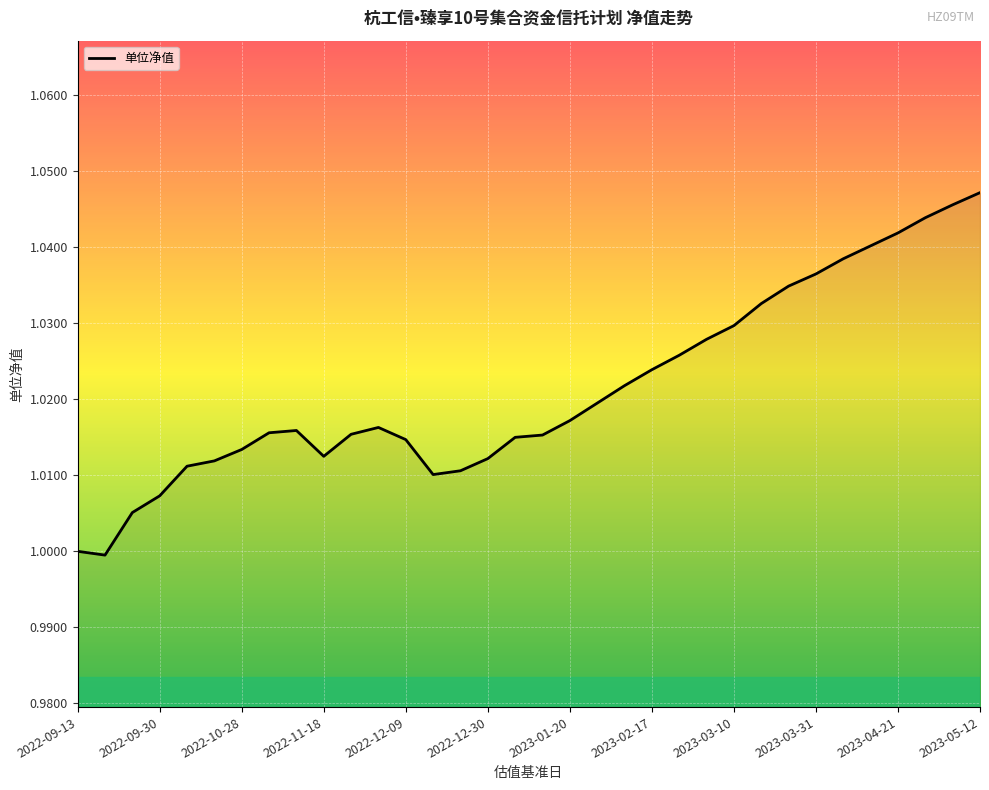

Does the chart display data point markers on the line(s)?

No